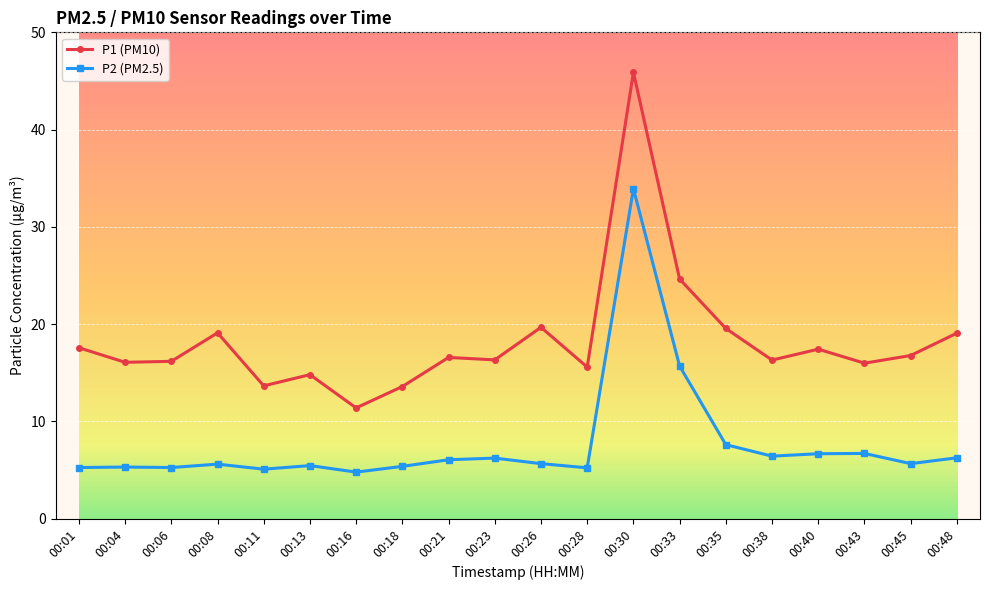

How many series are shown in this chart?

2